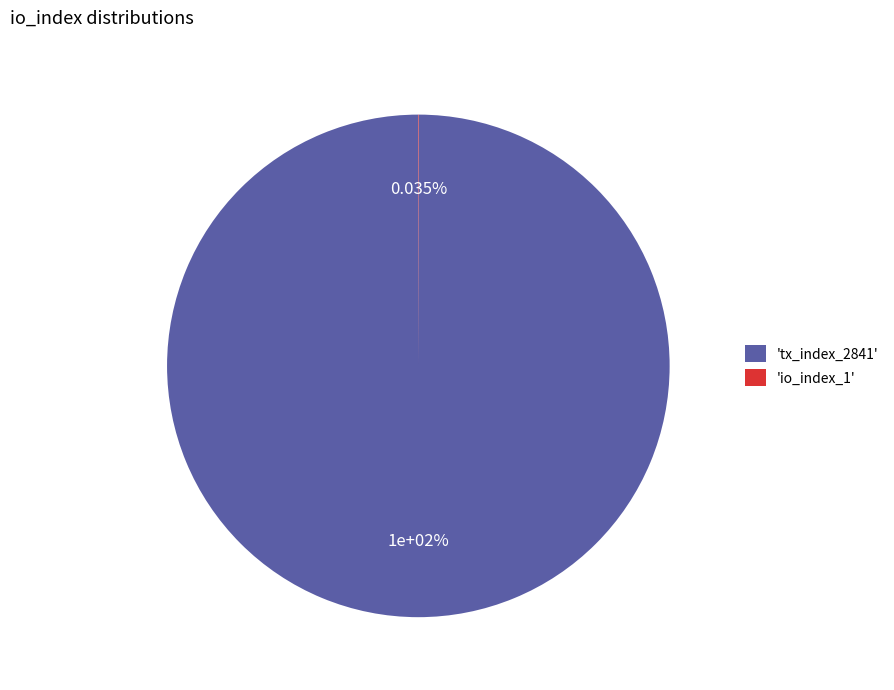

What is the change in value from tx_index_2841 to io_index_1?

-2840